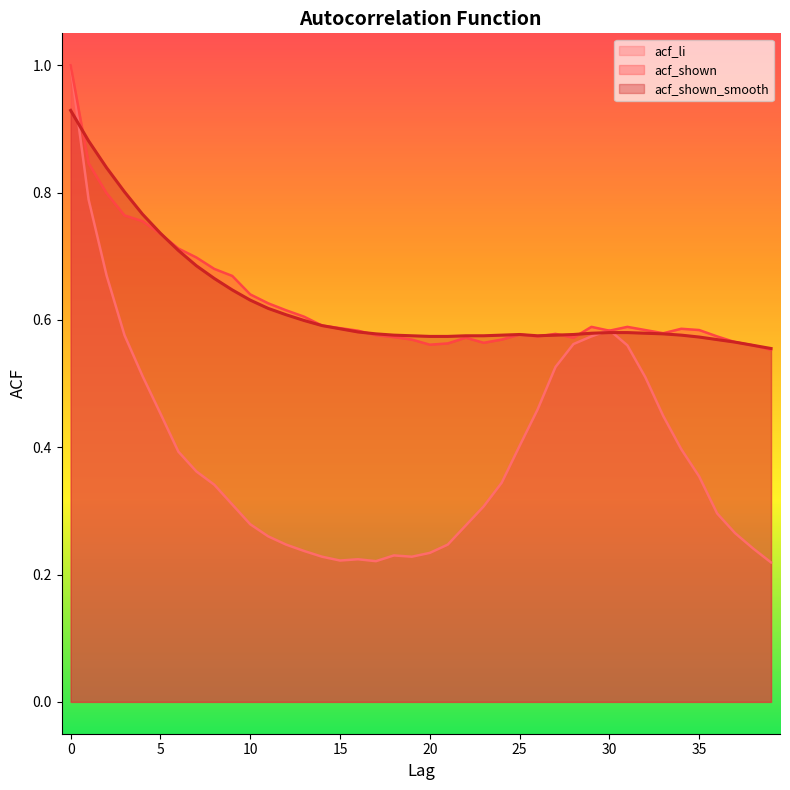

Does the chart have visible grid lines?

No